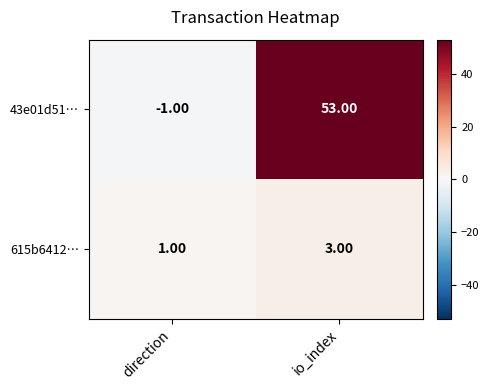

What is the total value across all series at io_index?

56